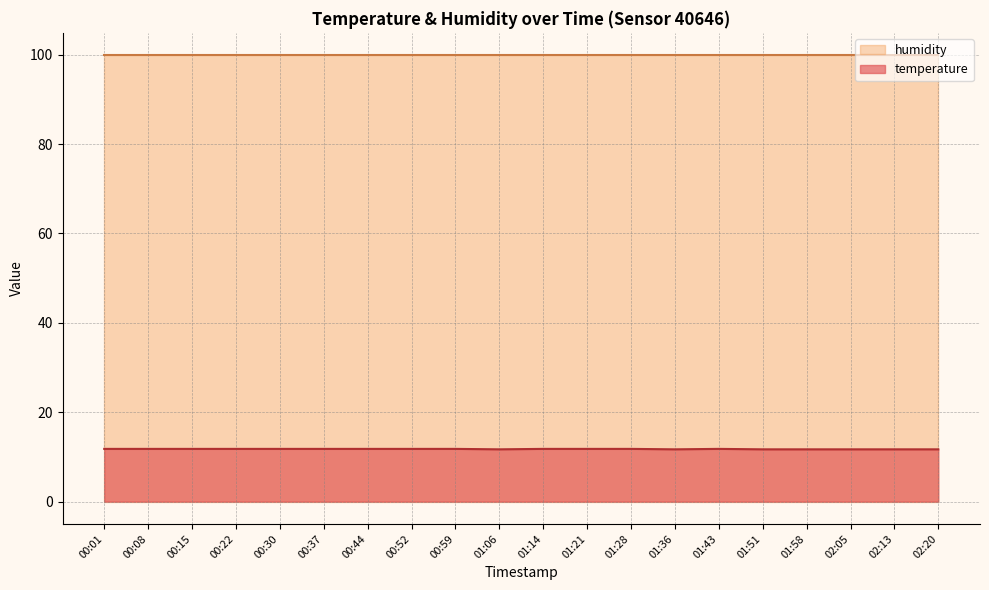

The chart shows a value of 21.0 at 00:44. True or false?

False